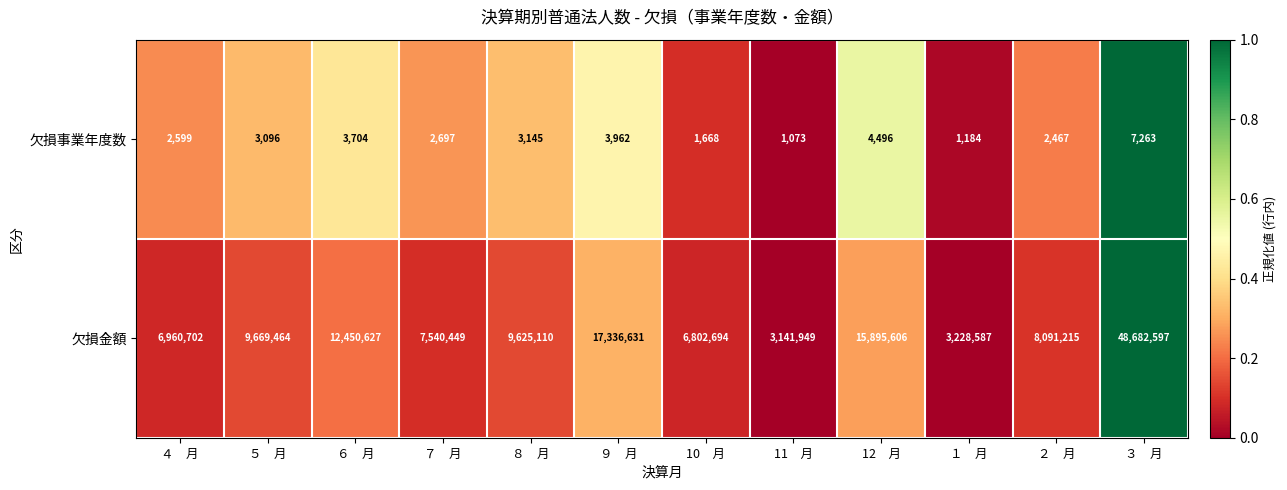

Is it true that 欠損金額 equals 18356673 at ６　月?

False